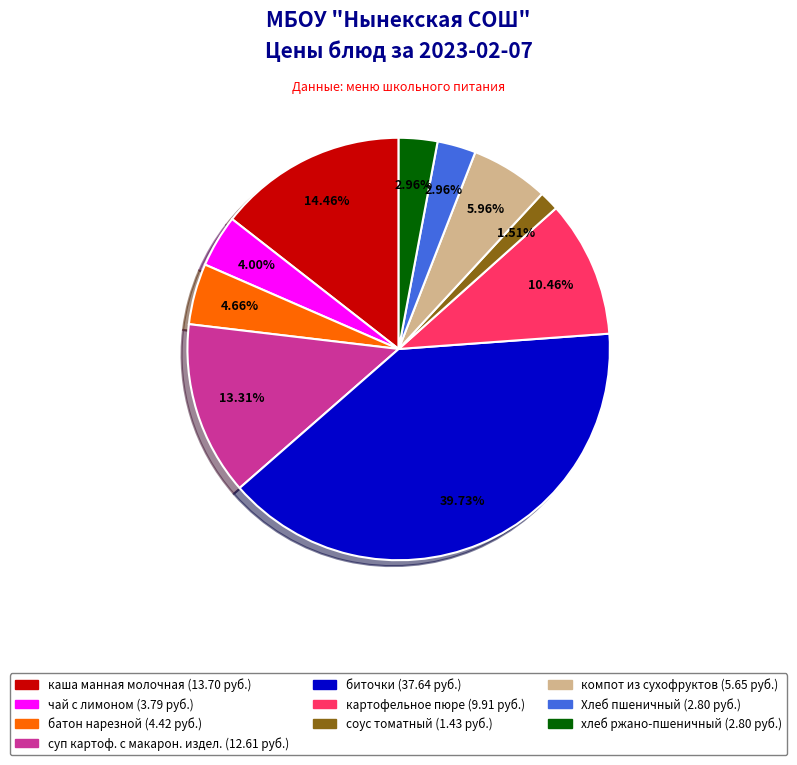

True or false: компот из сухофруктов accounts for 1% of the total.

False